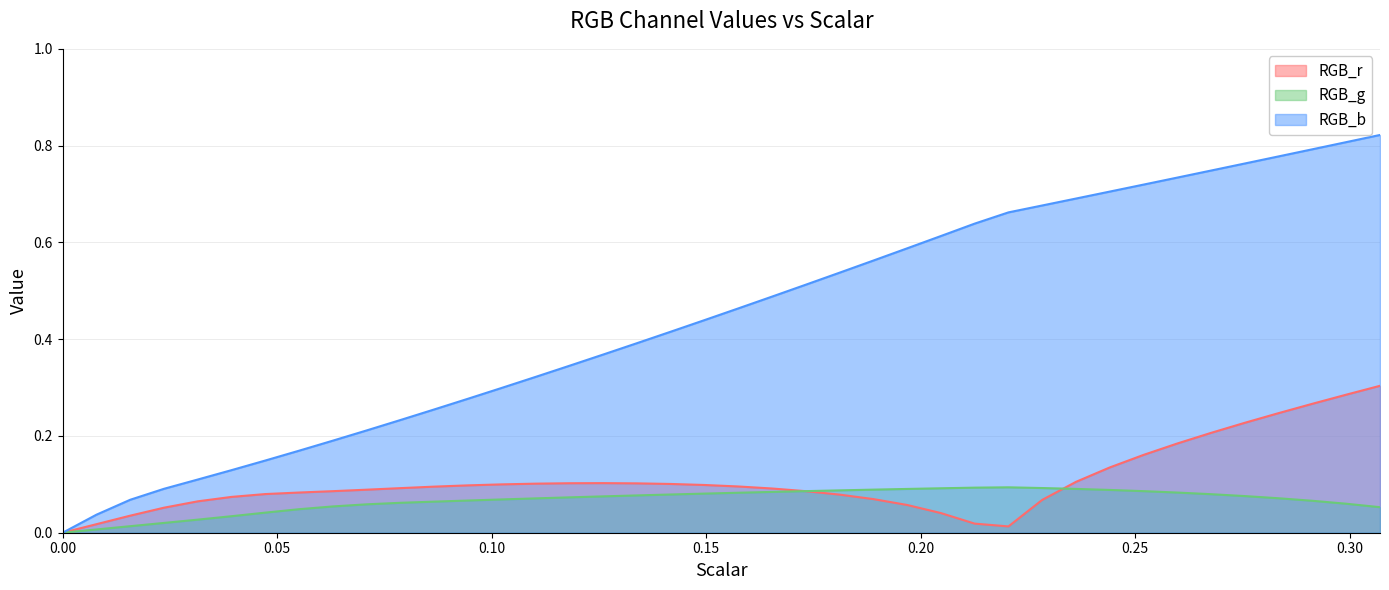

Which series has the largest total across all categories?

RGB_b